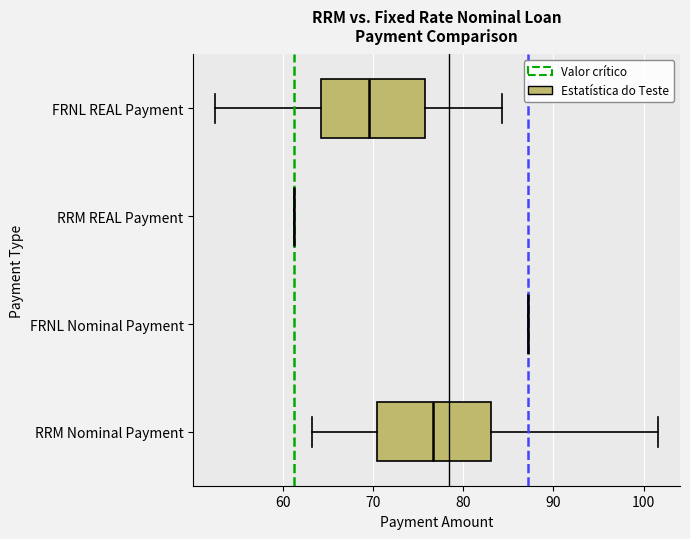

Comparing the boxes themselves (not the whiskers), which one is the widest?

RRM Nominal Payment